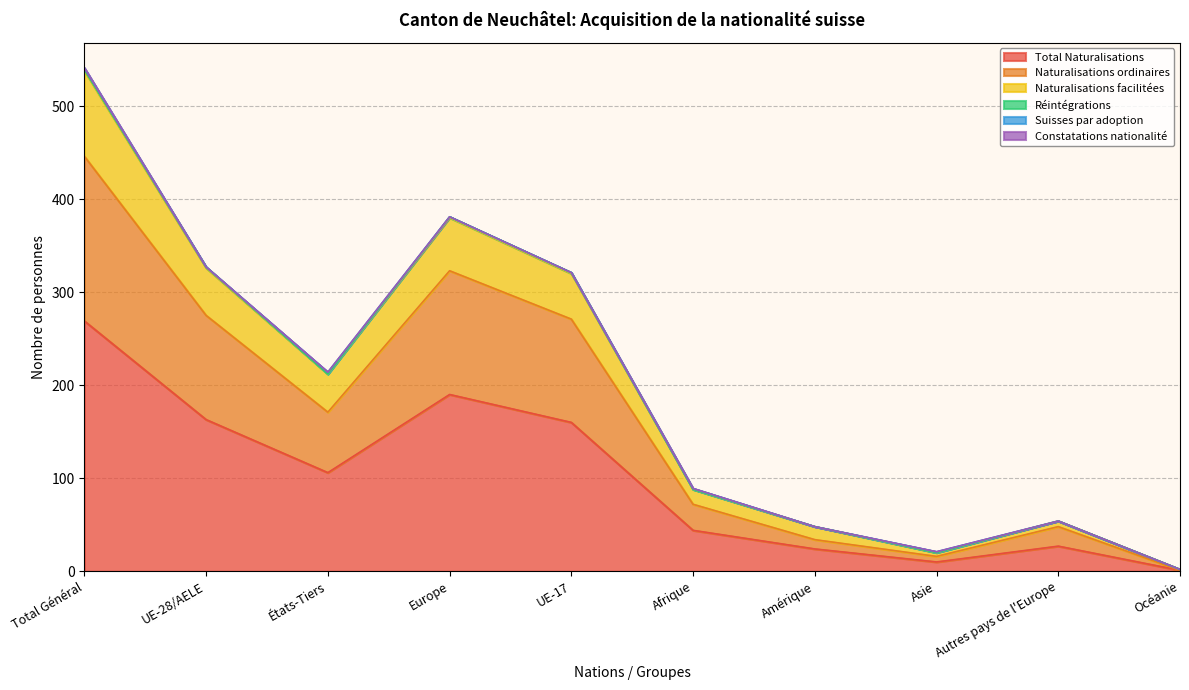

True or false: Naturalisations ordinaires has more than 1 points higher than both neighbors.

True